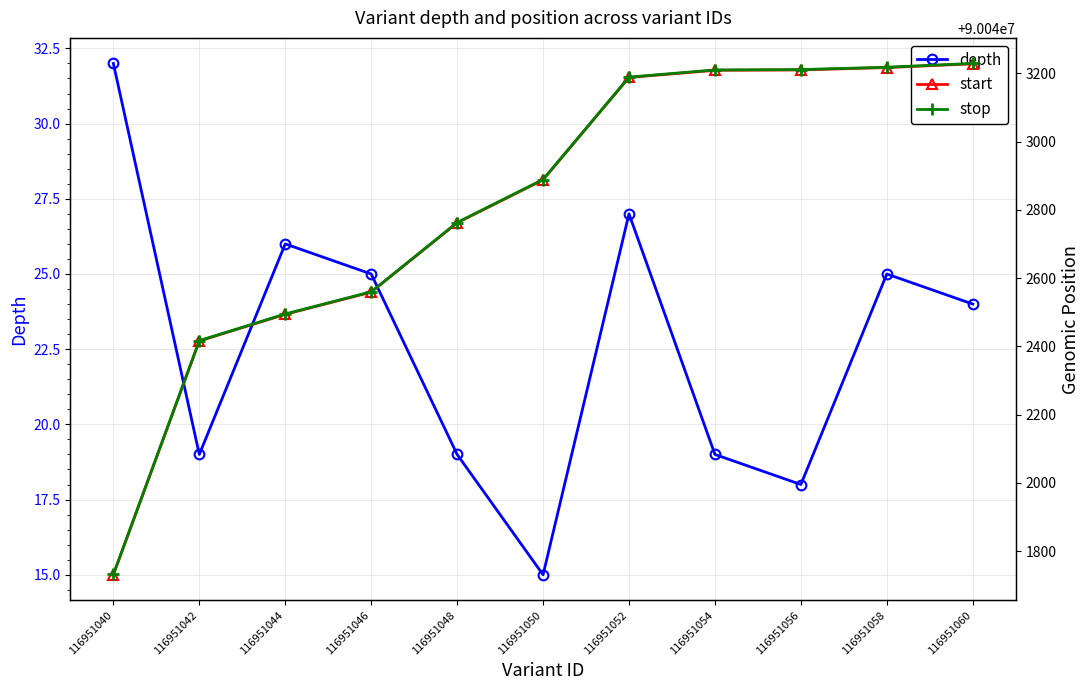

At which category does depth reach its first local peak?

116951044